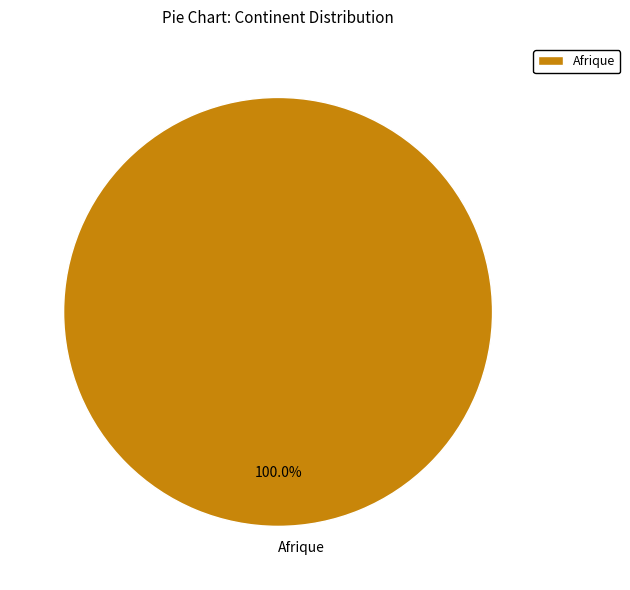

What is the majority slice?

Afrique